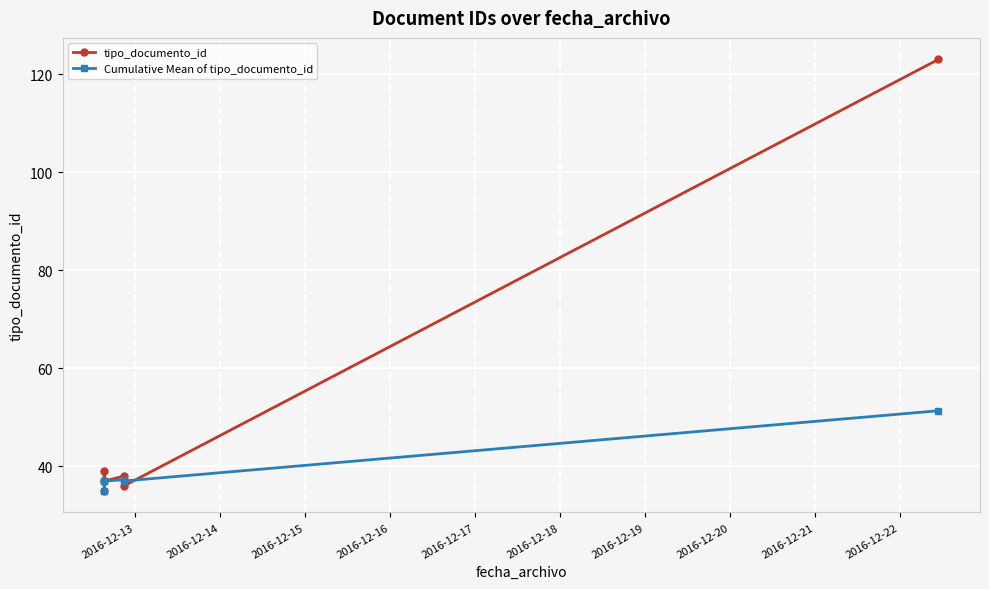

Which series has the widest spread of values?

tipo_documento_id